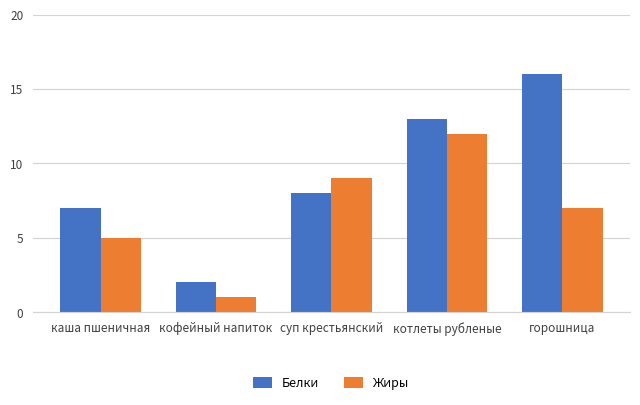

What is the value of the Белки bar at the 4th from the left?

13